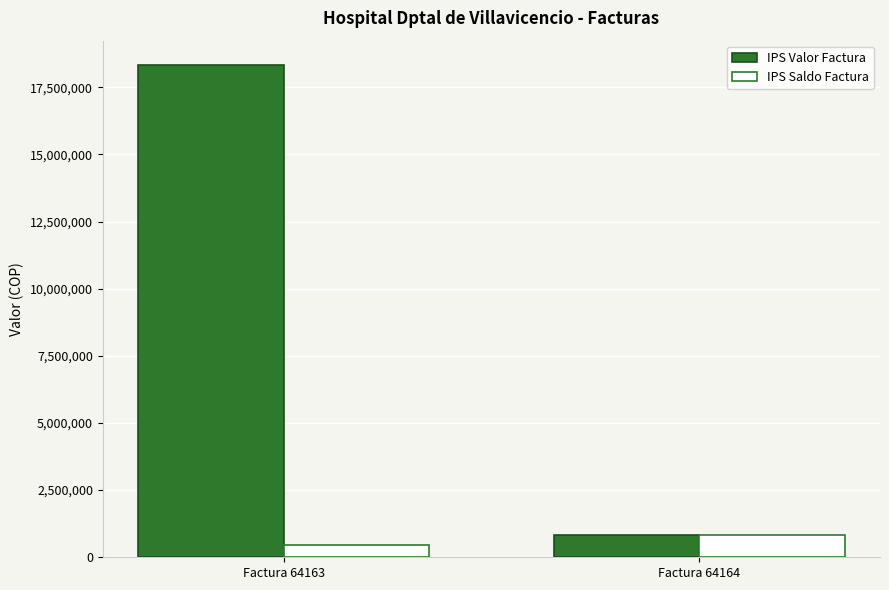

Which series has the largest range (max minus min)?

IPS Valor Factura